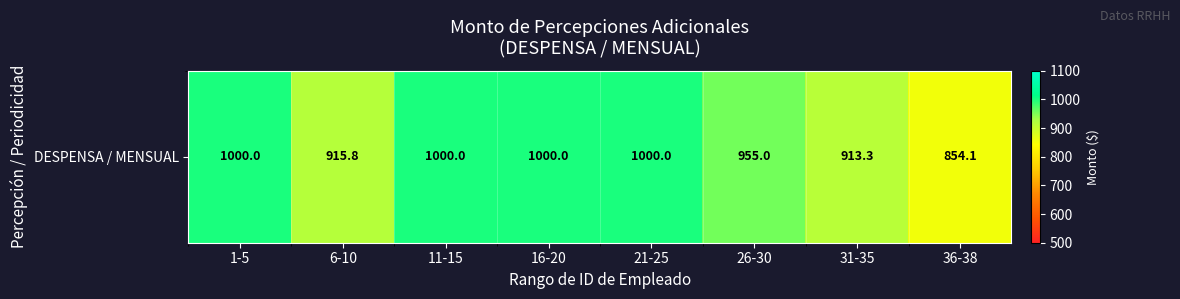

Which category has the highest value across all series?

1-5